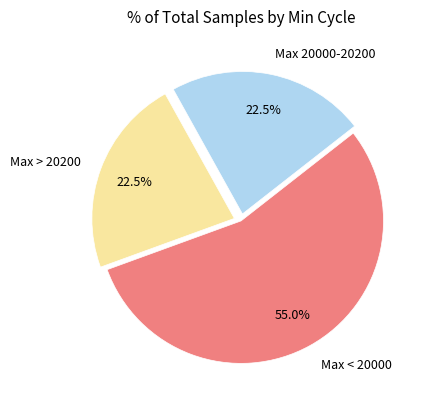

What is the largest slice in the pie chart?

Max < 20000